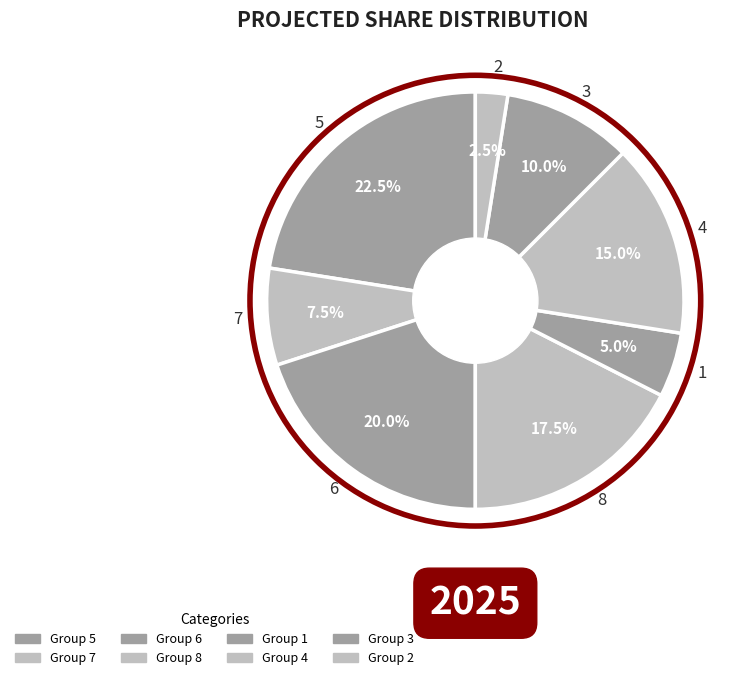

How many slices are in this pie chart?

8